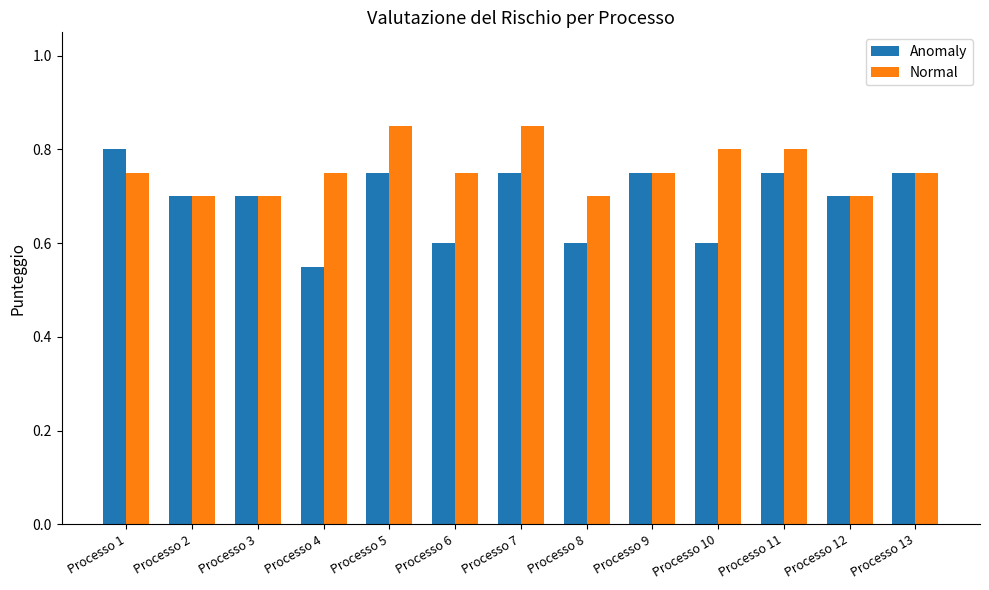

Is it true that Normal equals 1.2 at Processo 4?

False